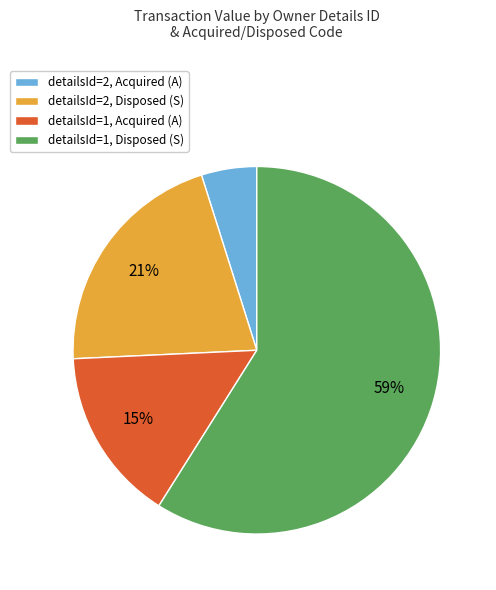

To the nearest percent, what is the average slice percentage?

25%